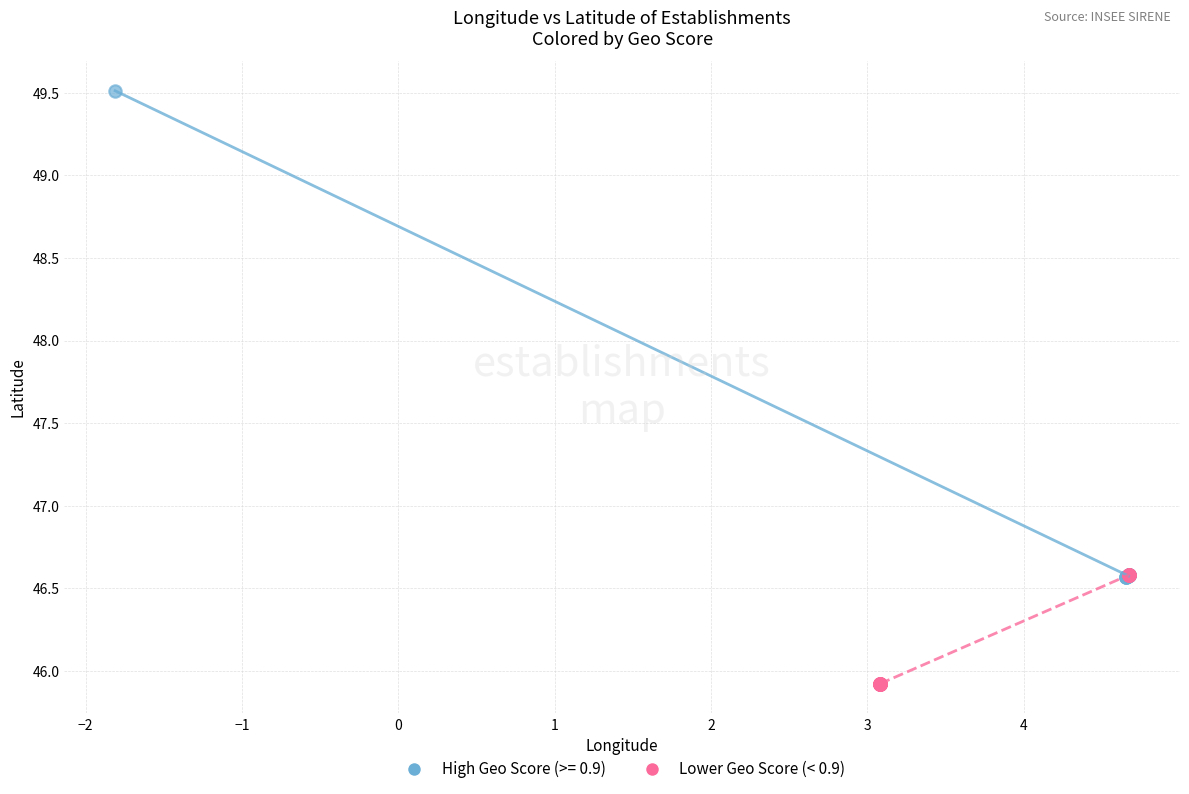

Which series reaches the minimum Y coordinate?

Lower Geo Score (< 0.9)